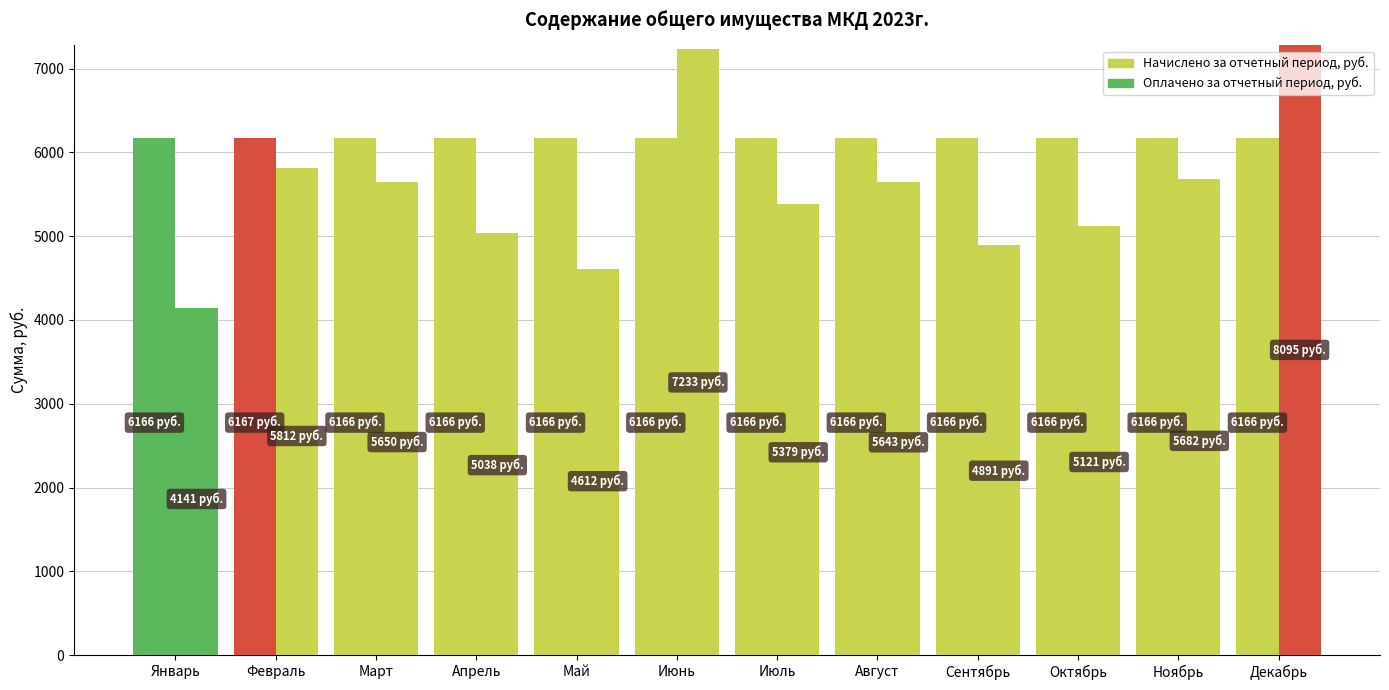

What is the label of the 2nd bar from the right?

Ноябрь